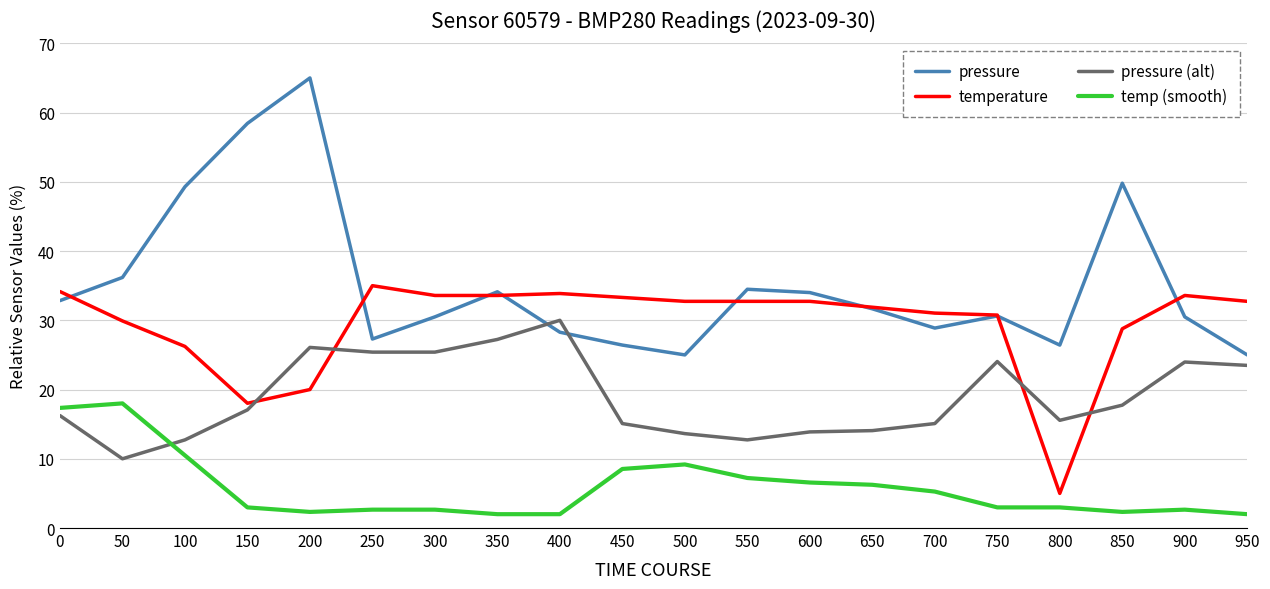

What is the spread (max minus min) of values at 200?

62.7